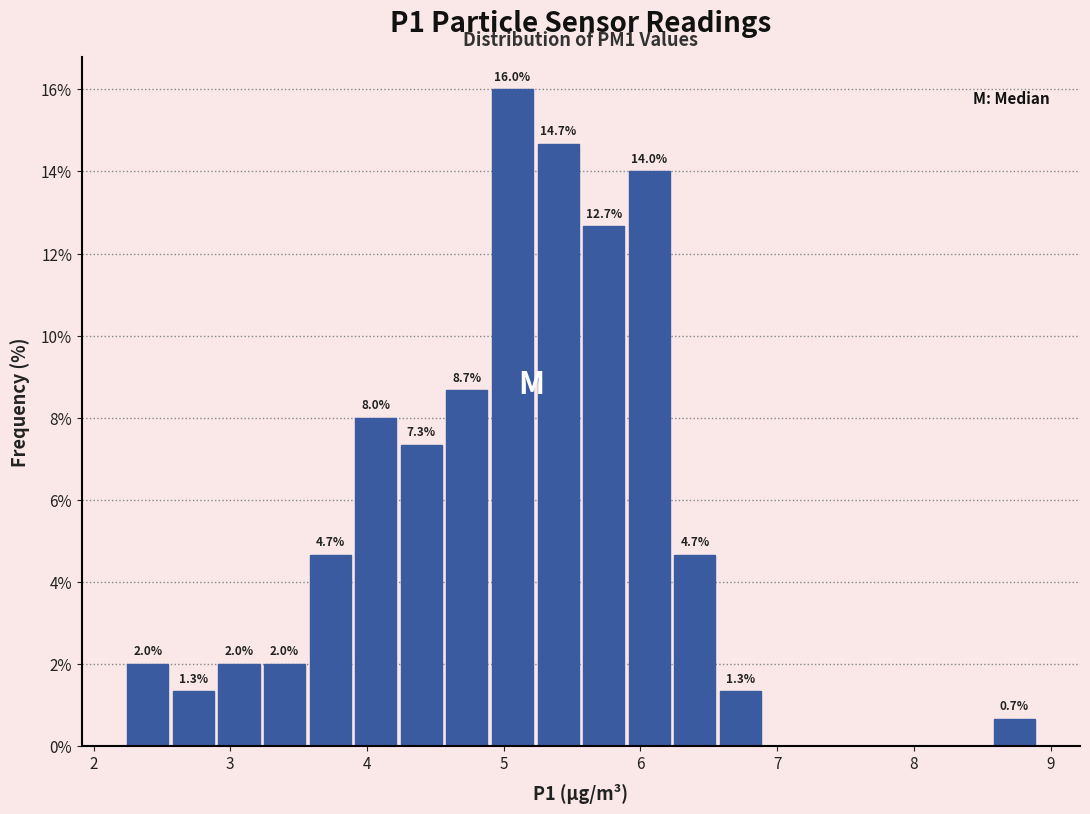

Around what value on the x-axis is the tallest bar? Give the approximate position of its centre, as read against the axis.

5.1